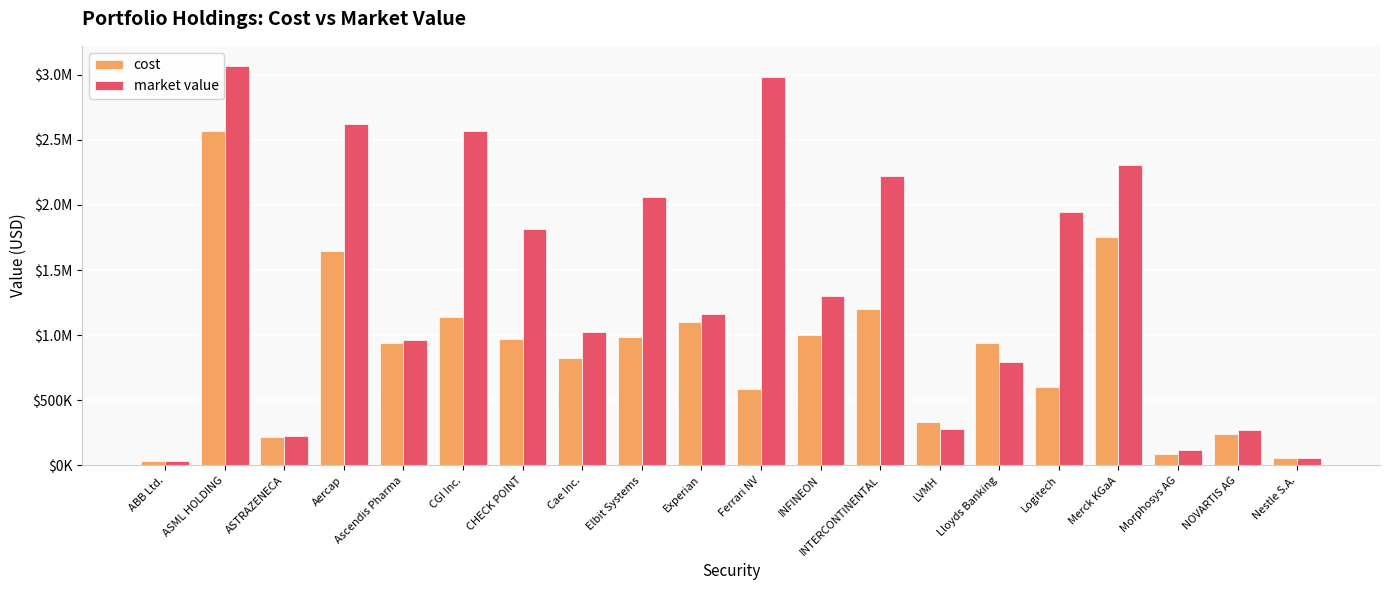

What are all the series names shown in the legend?

cost, market value